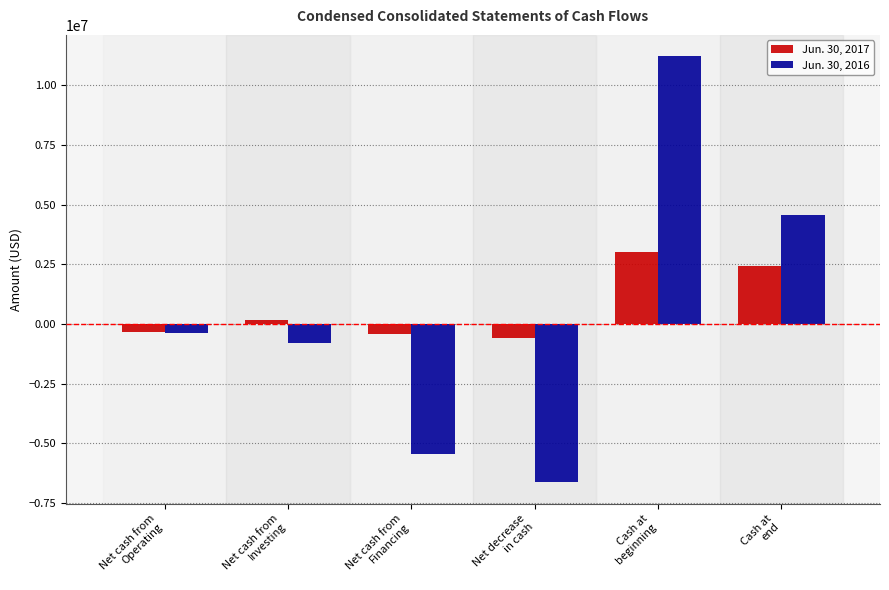

Rank the series by their average value, from highest to lowest.

Jun. 30, 2017, Jun. 30, 2016